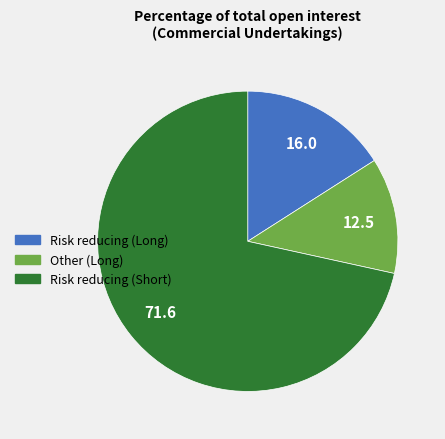

Do Risk reducing (Long) and Risk reducing (Short) together represent more than half of the pie?

Yes